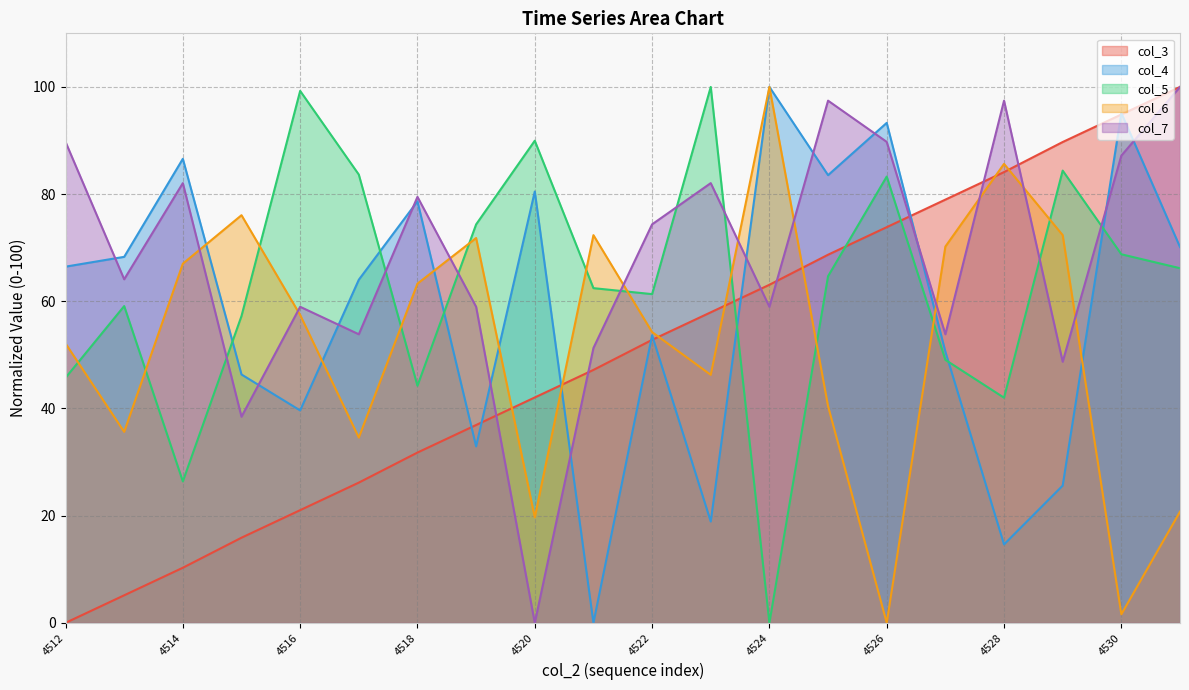

Where do col_4 and col_6 first cross each other?

4514 and 4515